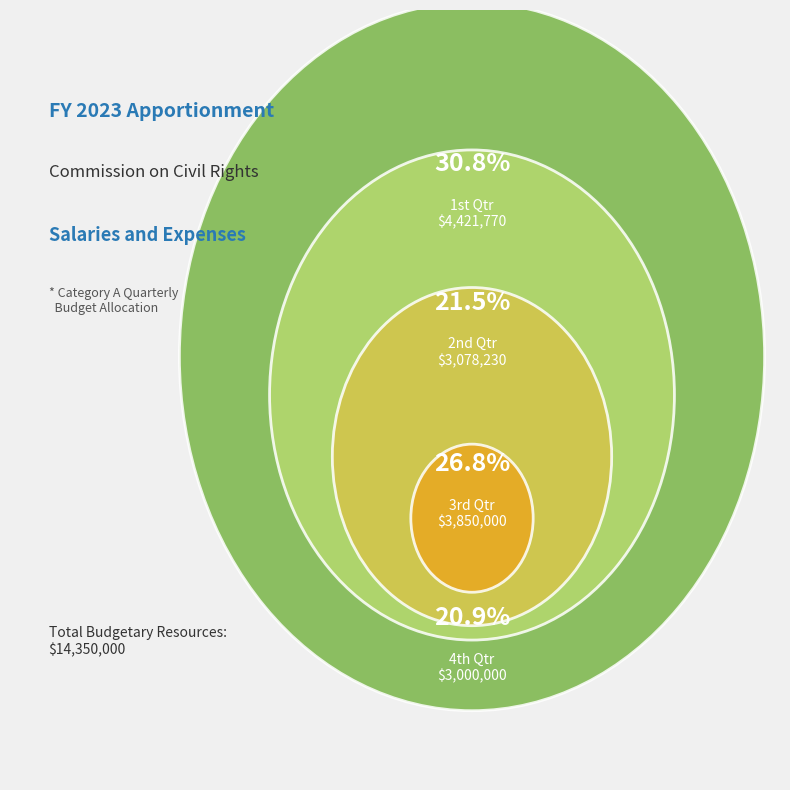

How many segments does this pie chart have?

4